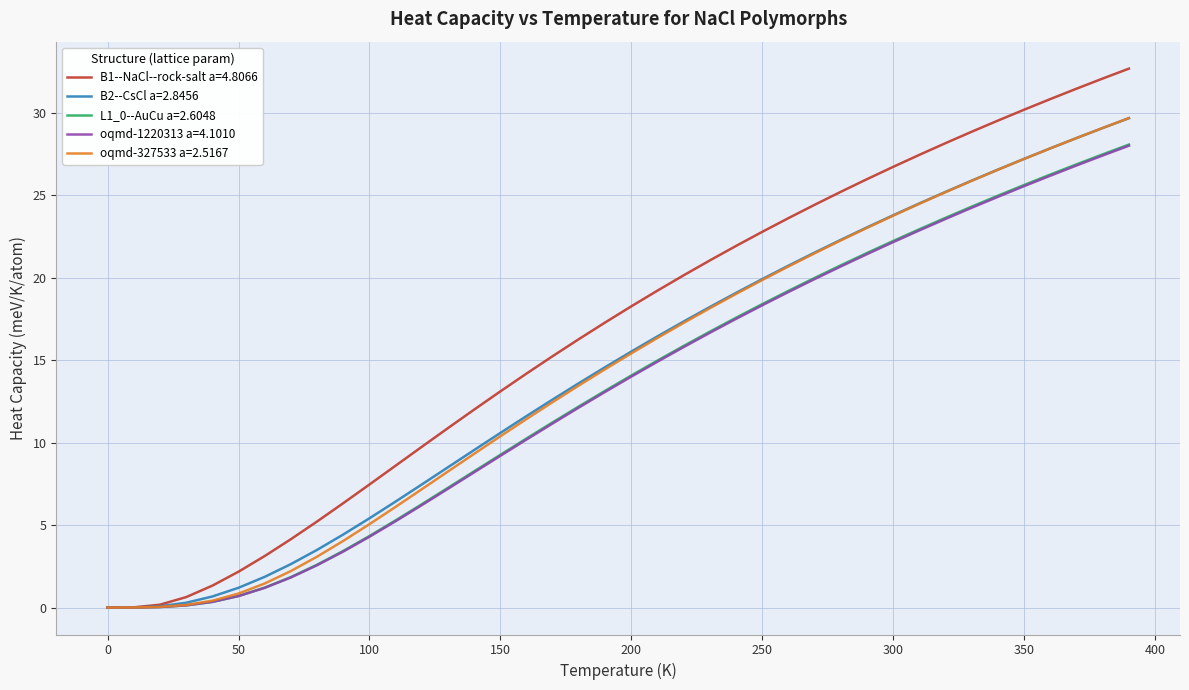

Which series has the largest total across all categories?

B1--NaCl--rock-salt a=4.8066